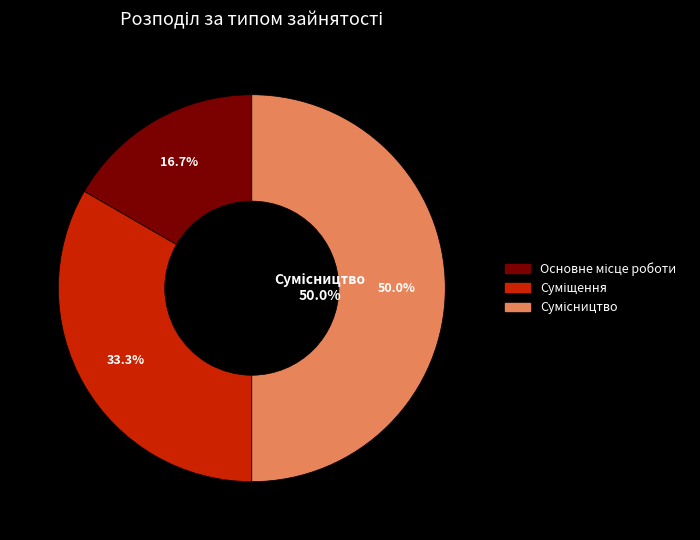

Is there a majority slice in this chart?

No